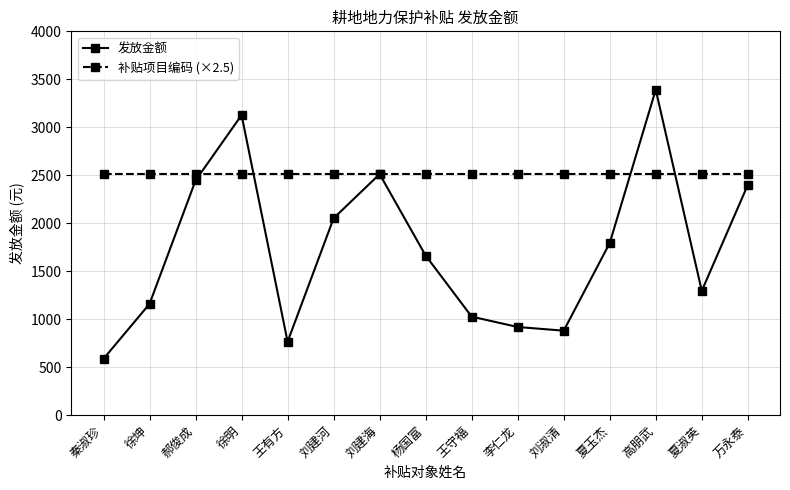

Which series has the widest spread of values?

发放金额